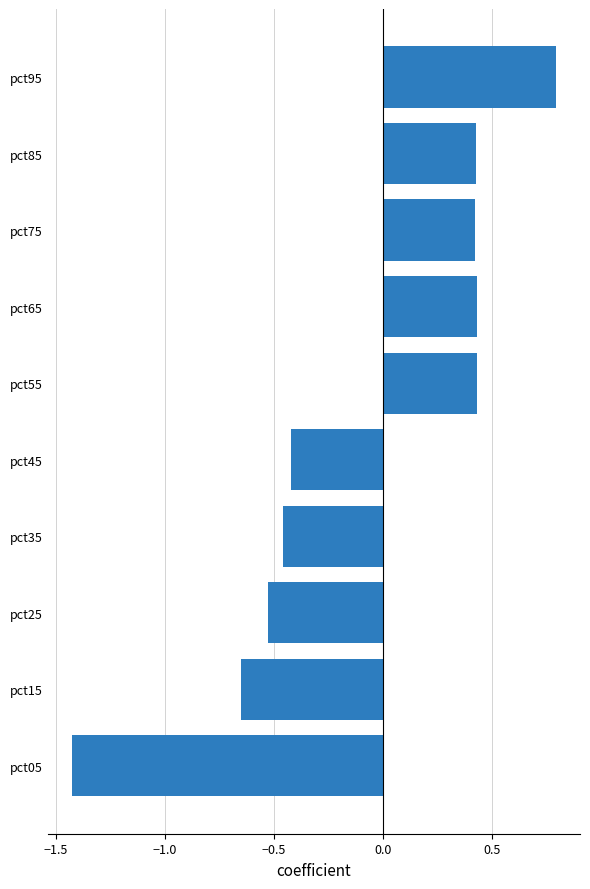

How many data points are above 0?

5